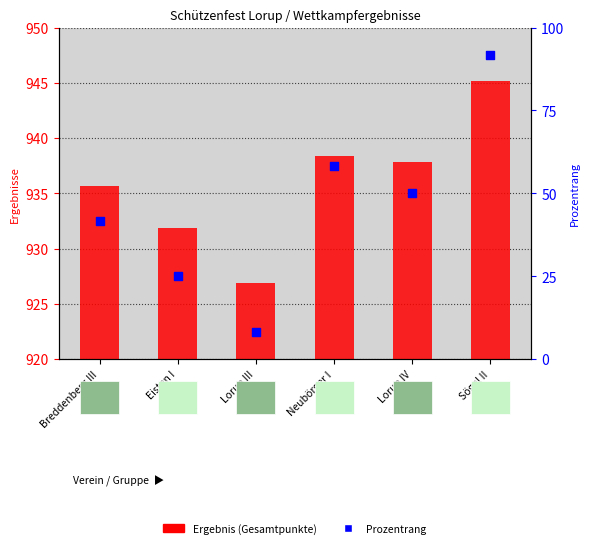

Is the value of Ergebnis (Gesamtpunkte) at Breddenberg III greater than the value of Prozentrang at Breddenberg III?

Yes